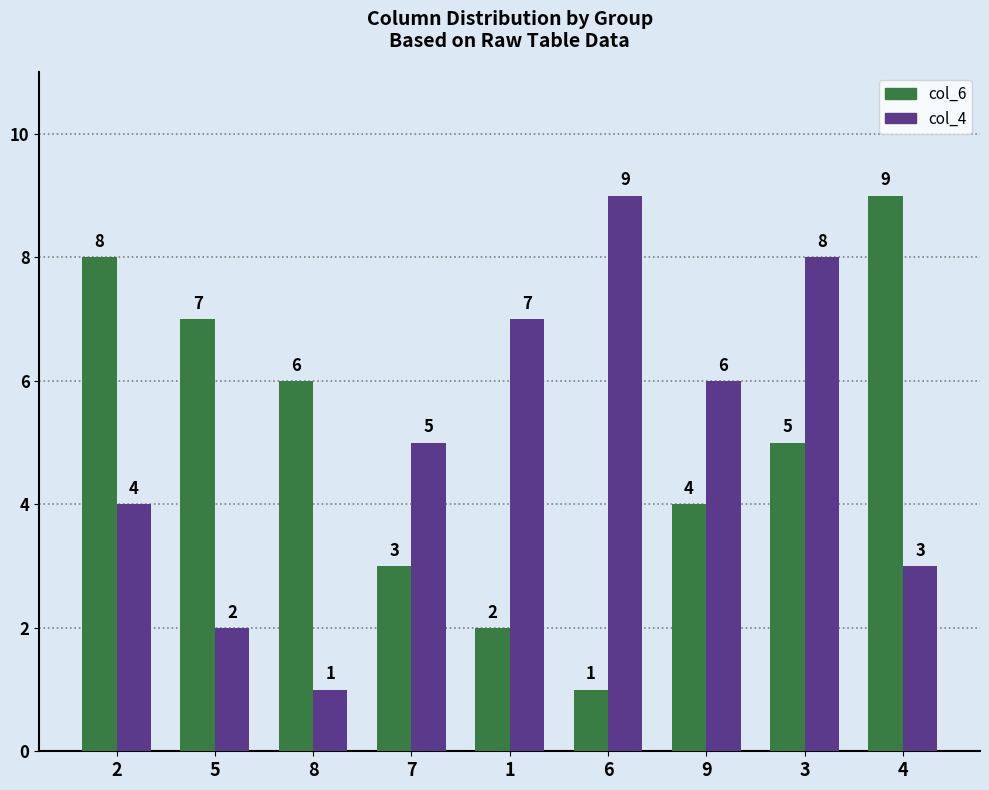

What is the label of the 3rd bar from the left?

8